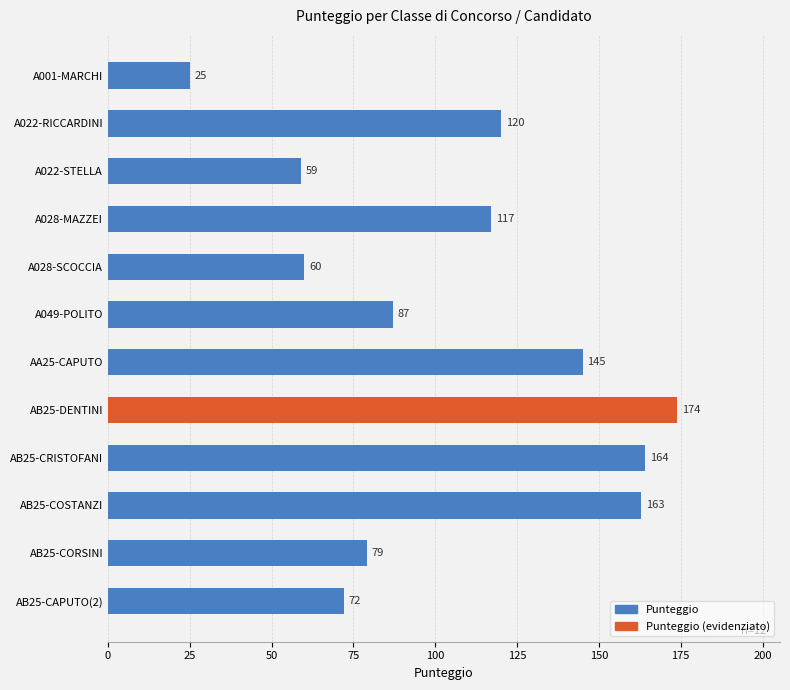

Is it true that the value at A028-SCOCCIA is 60?

True